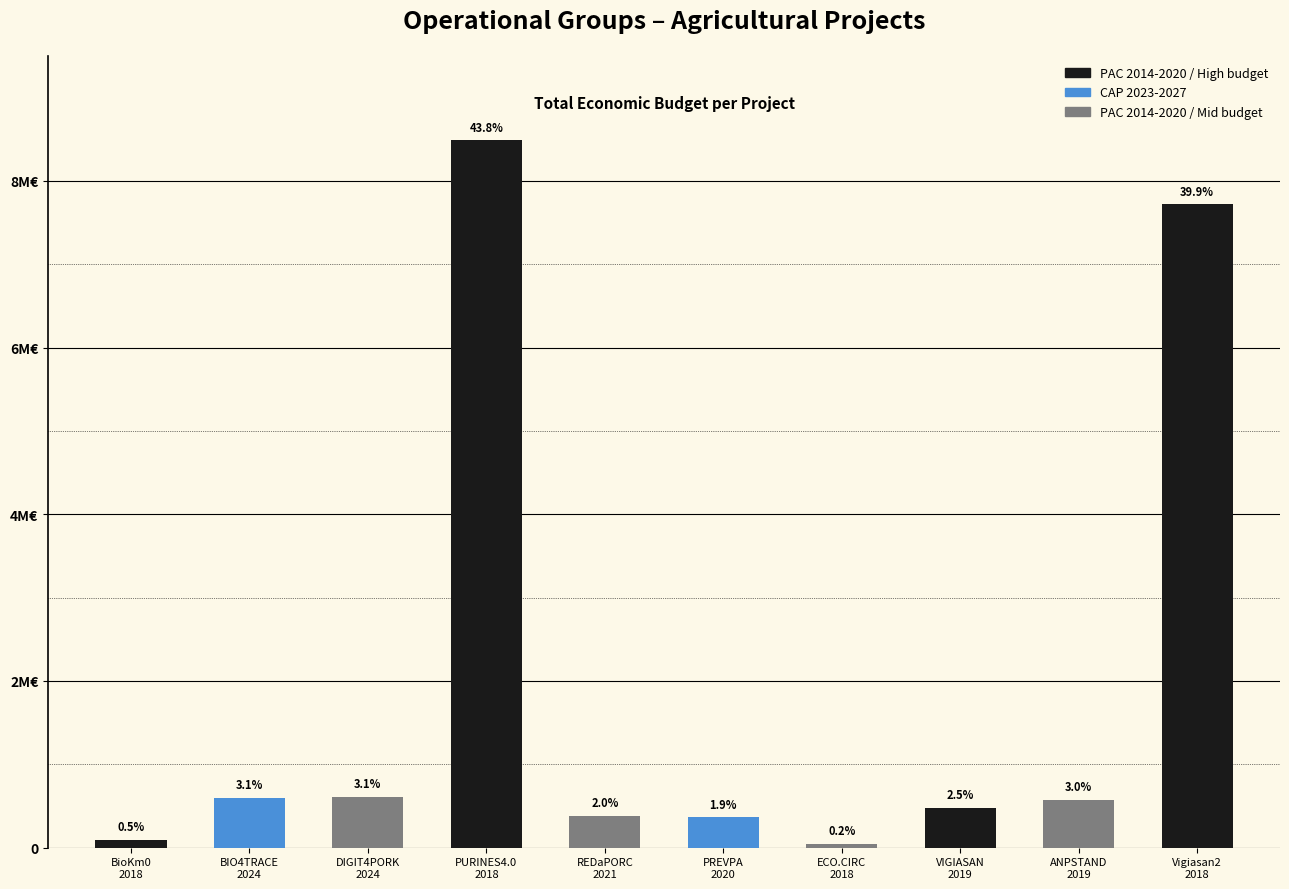

What is the sum of all values?

19356513